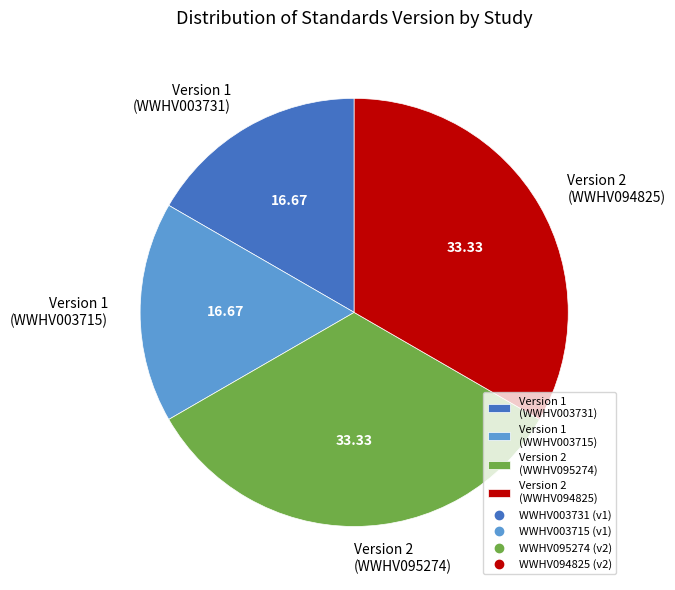

Approximately how many times larger is the value at Version 2 (WWHV095274) compared to Version 1 (WWHV003731)?

2.0